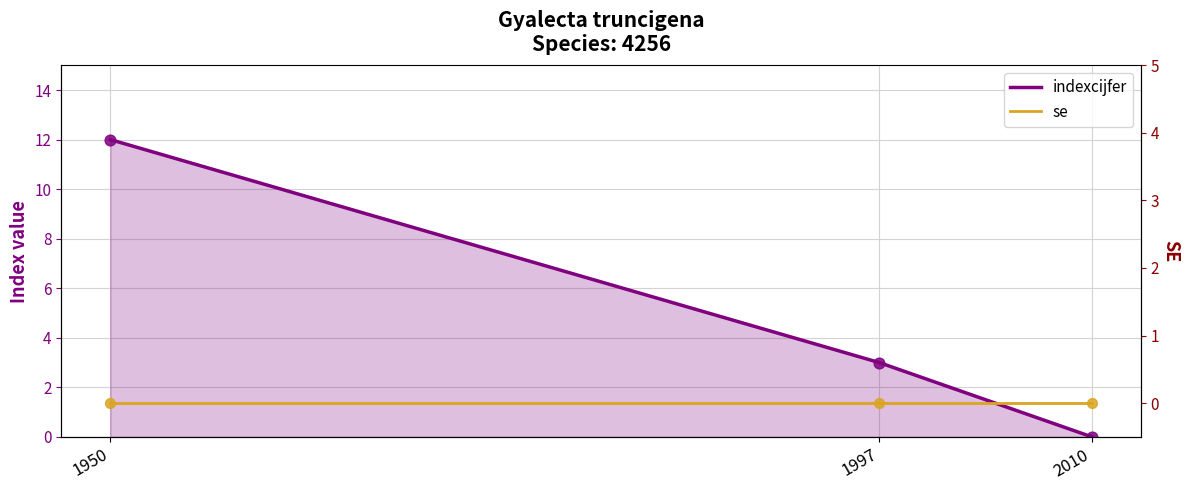

Is the value of indexcijfer at 1950 greater than the value of se at 1950?

Yes